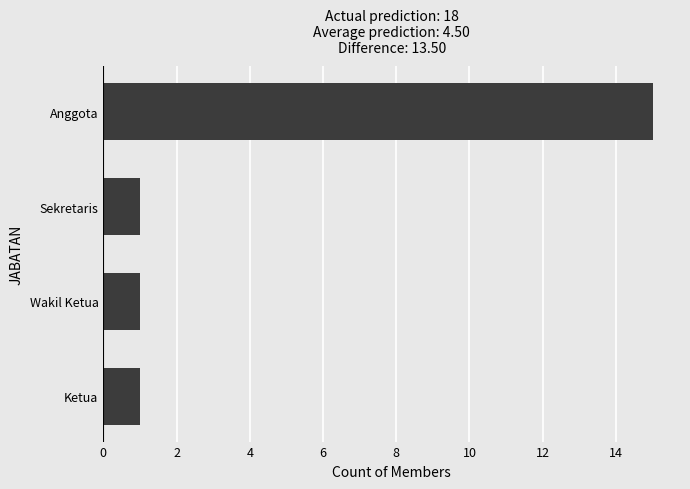

What is the difference between the maximum and second lowest values?

14